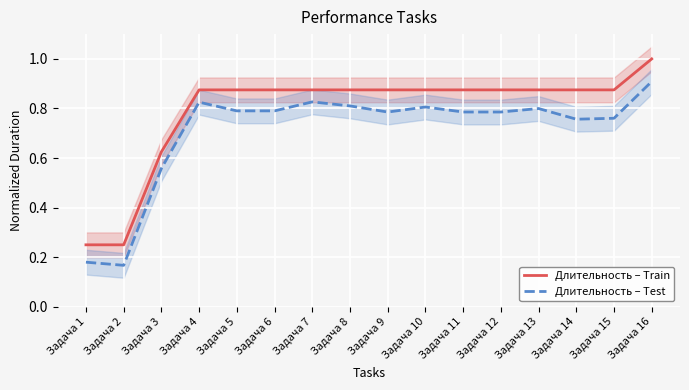

What is the difference between the highest and lowest values at Задача 9?

0.1